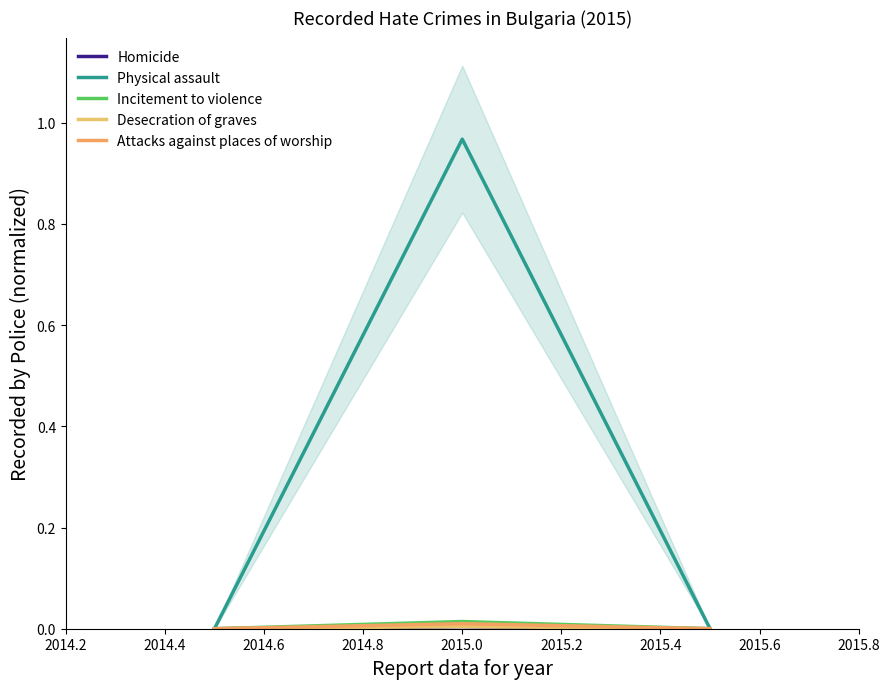

Does the chart have visible grid lines?

No